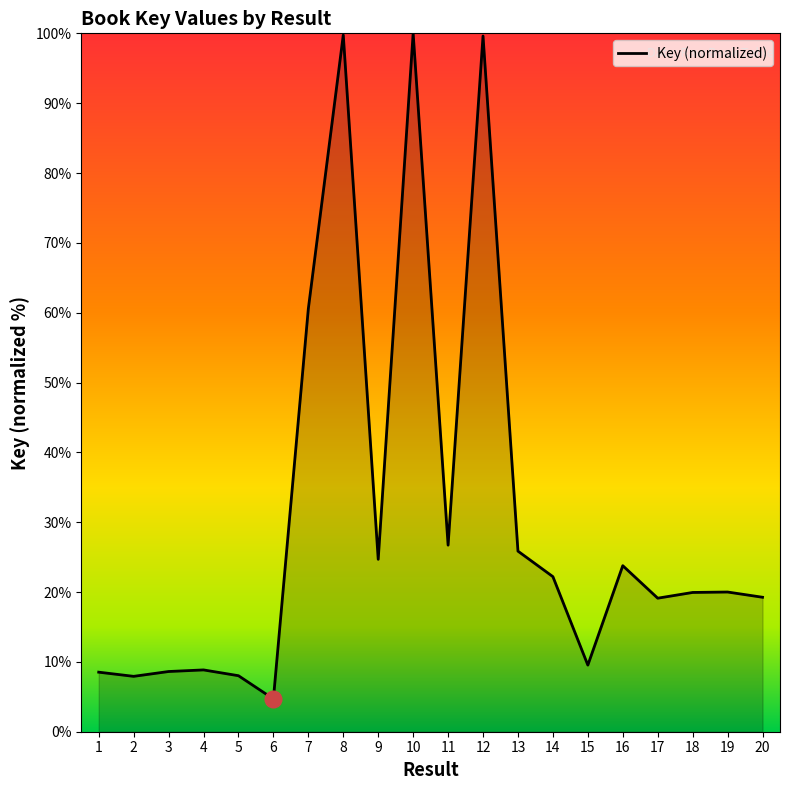

Which has a higher value, 15 or 16?

16